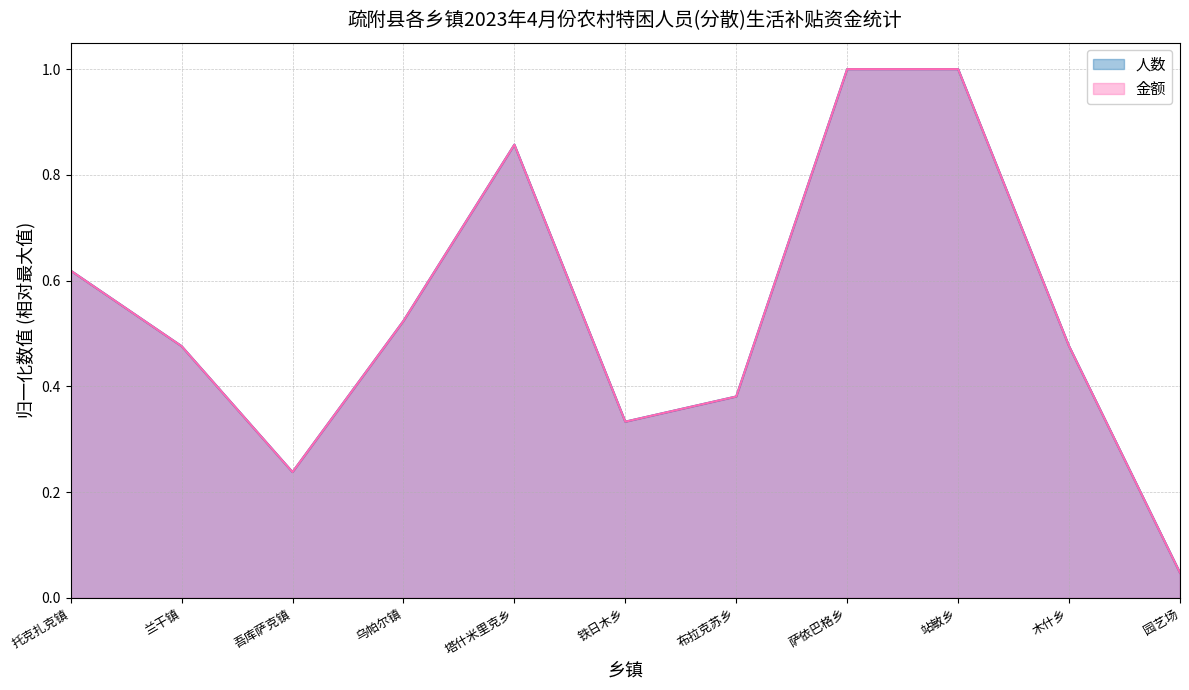

True or false: 金额 and 人数 intersect in this chart.

False